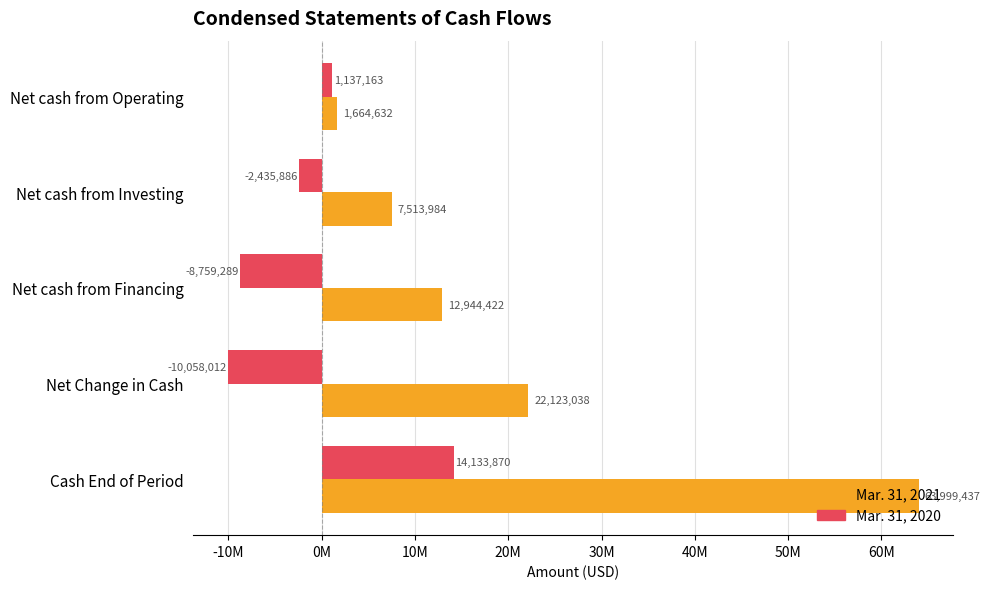

How many bars are there in each group?

2